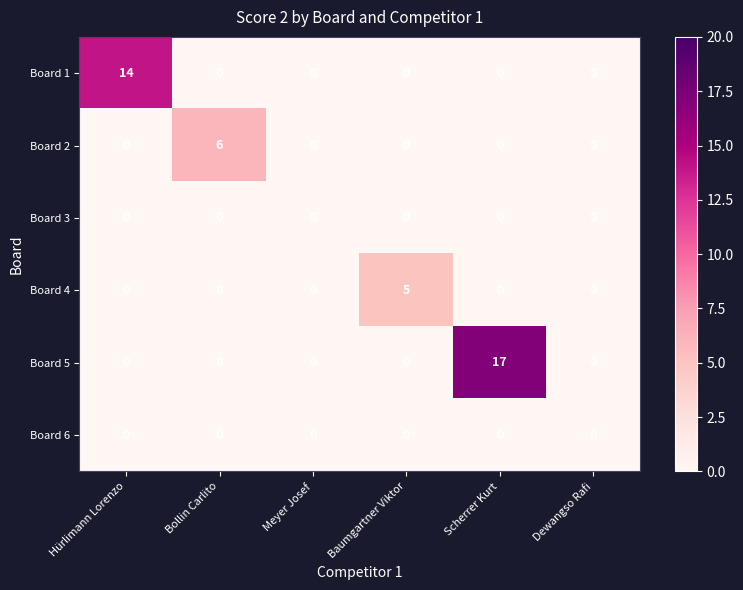

Which series changed the most between Hürlimann Lorenzo and Bollin Carlito?

Board 1